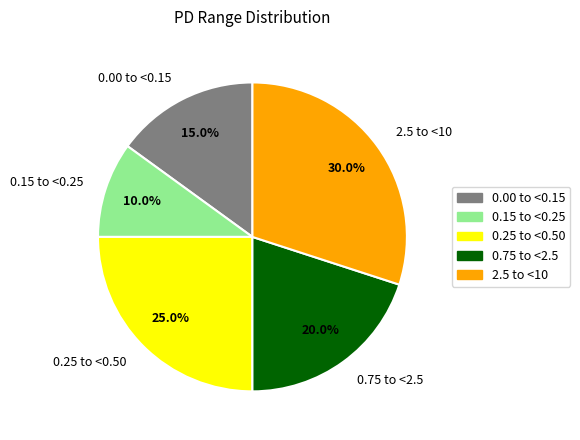

What portion of the pie excludes 0.15 to <0.25?

90.0%